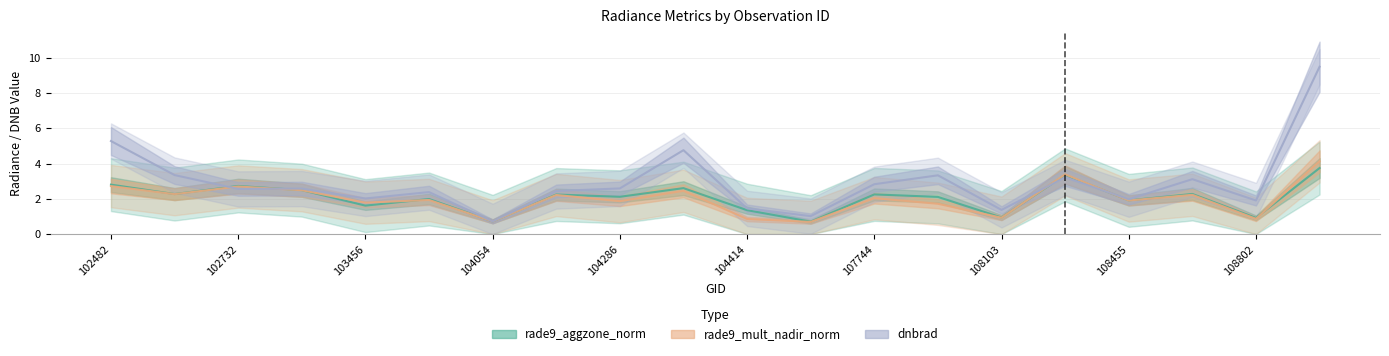

How many interior local valleys does the rade9_aggzone_norm series have?

8